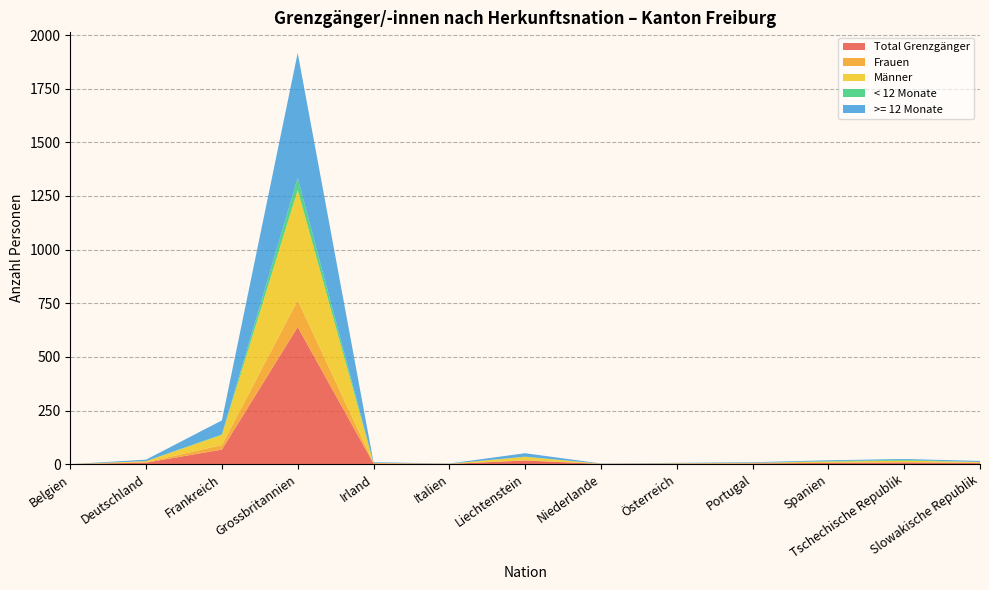

Reading left to right, transcribe all the data shown in this chart.

Total Grenzgänger: Belgien=0	Deutschland=7	Frankreich=68	Grossbritannien=639	Irland=3	Italien=1	Liechtenstein=17	Niederlande=1	Österreich=2	Portugal=3	Spanien=6	Tschechische Republik=8	Slowakische Republik=5
Frauen: Belgien=0	Deutschland=2	Frankreich=21	Grossbritannien=125	Irland=2	Italien=0	Liechtenstein=1	Niederlande=1	Österreich=0	Portugal=1	Spanien=0	Tschechische Republik=1	Slowakische Republik=1
Männer: Belgien=0	Deutschland=5	Frankreich=47	Grossbritannien=514	Irland=1	Italien=1	Liechtenstein=16	Niederlande=0	Österreich=2	Portugal=2	Spanien=6	Tschechische Republik=7	Slowakische Republik=4
< 12 Monate: Belgien=0	Deutschland=0	Frankreich=3	Grossbritannien=56	Irland=0	Italien=0	Liechtenstein=1	Niederlande=0	Österreich=0	Portugal=0	Spanien=2	Tschechische Republik=4	Slowakische Republik=0
>= 12 Monate: Belgien=0	Deutschland=7	Frankreich=65	Grossbritannien=583	Irland=3	Italien=1	Liechtenstein=16	Niederlande=1	Österreich=2	Portugal=3	Spanien=4	Tschechische Republik=4	Slowakische Republik=5